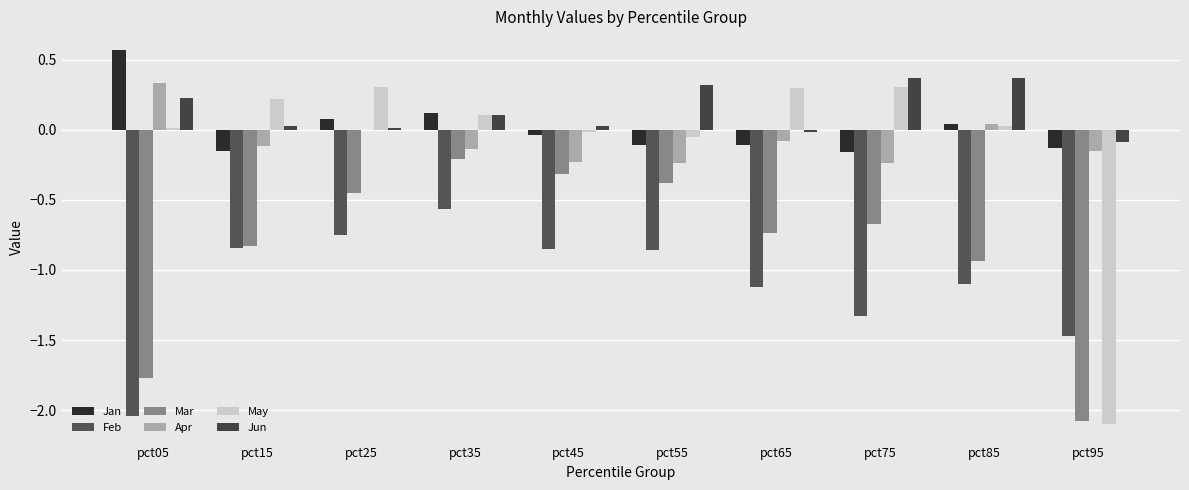

Is it true that May equals -3.8 at pct95?

False